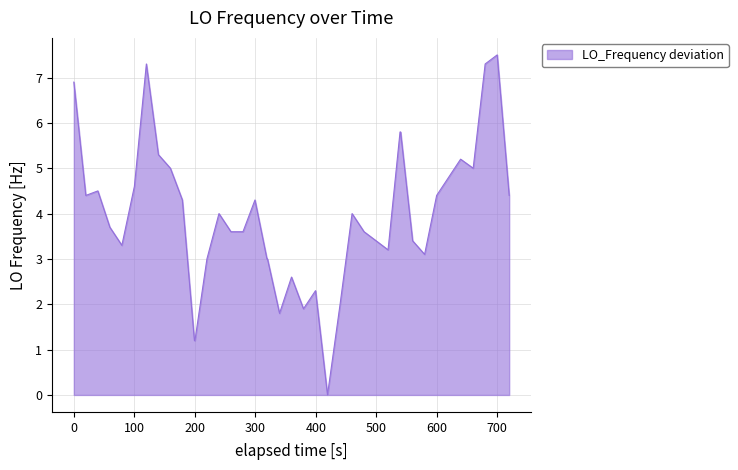

Reading right to left, list all the values displayed in this chart.

4.4	7.5	7.3	5.0	5.2	4.8	4.4	3.1	3.4	5.8	5.8	3.2	3.4	3.6	4.0	2.0	0.0	2.3	1.9	2.6	1.8	3.0	3.0	4.3	3.6	3.6	4.0	3.0	1.2	1.2	4.3	5.0	5.3	7.3	4.6	3.3	3.7	4.5	4.4	6.9